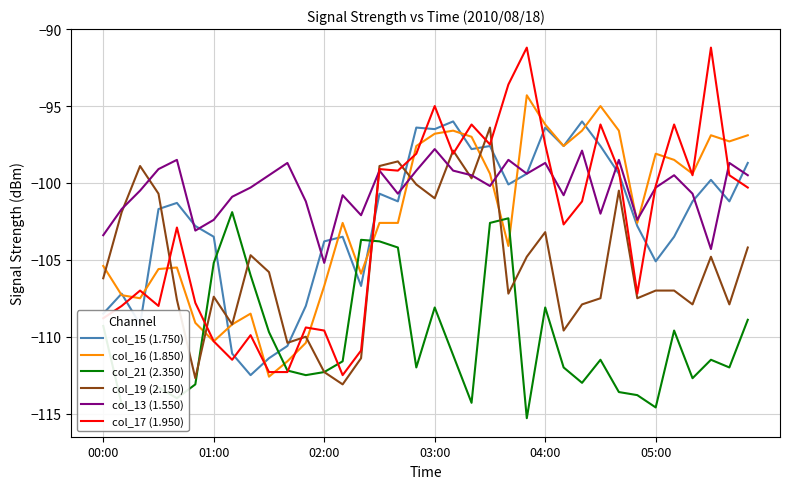

How many intersections are there between col_15 (1.750) and col_21 (2.350)?

4